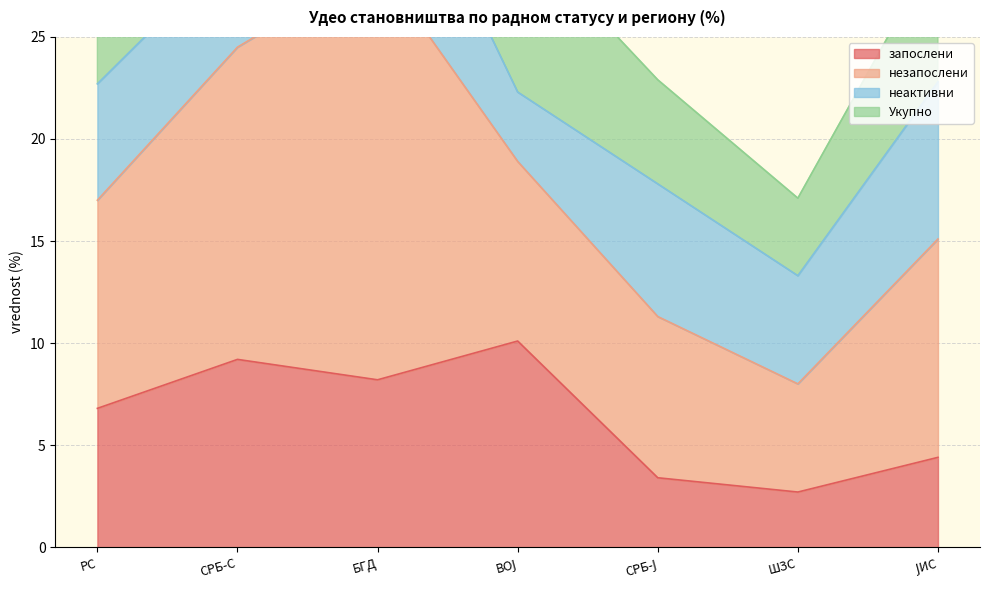

True or false: запослени and незапослени cross at least once.

False